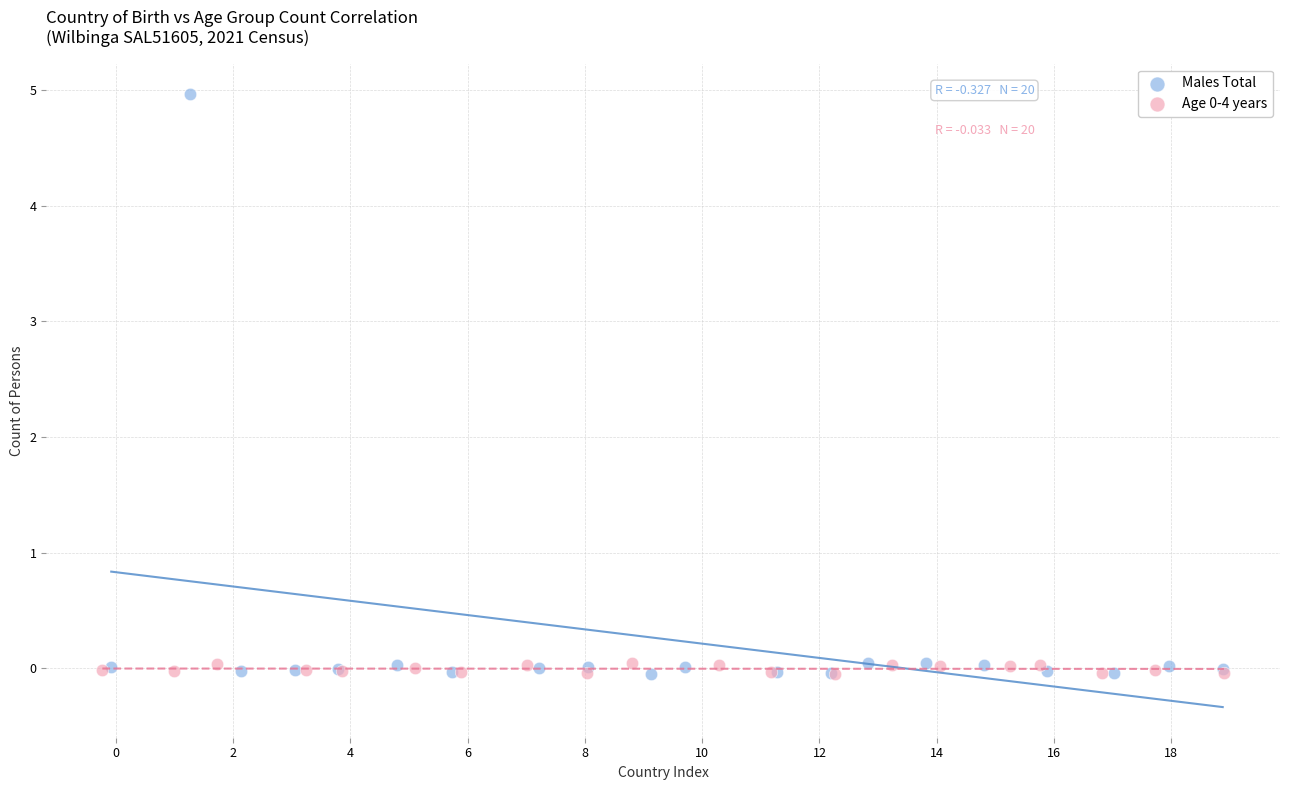

Which series contains the highest Y value?

Males Total